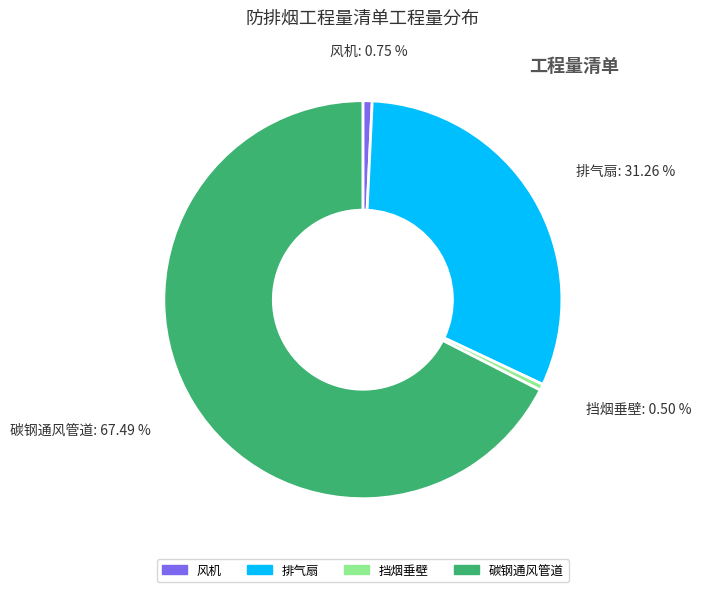

Is there any slice that represents more than half of the pie?

Yes